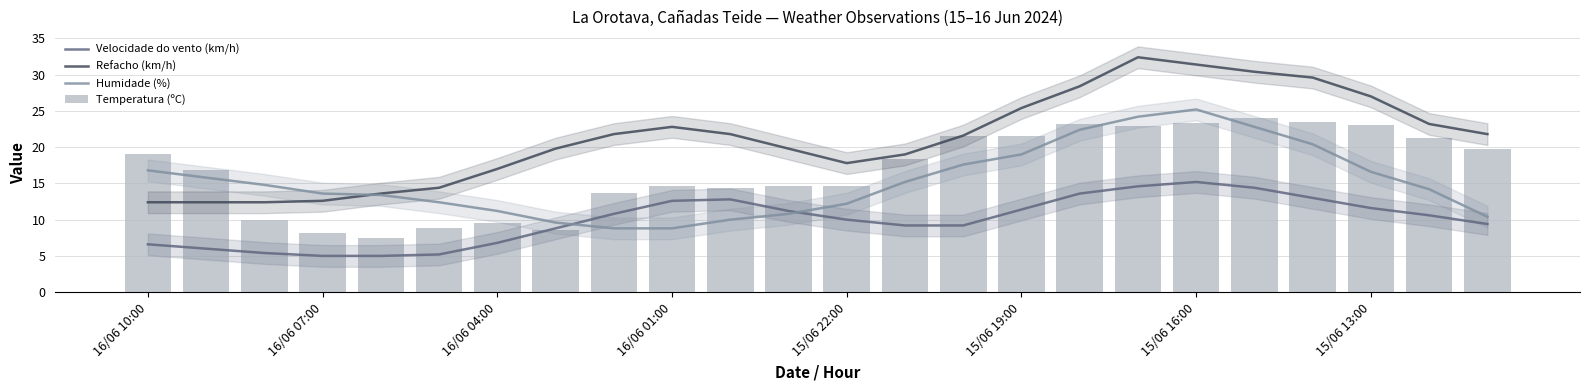

Does the chart contain stacked bars?

No